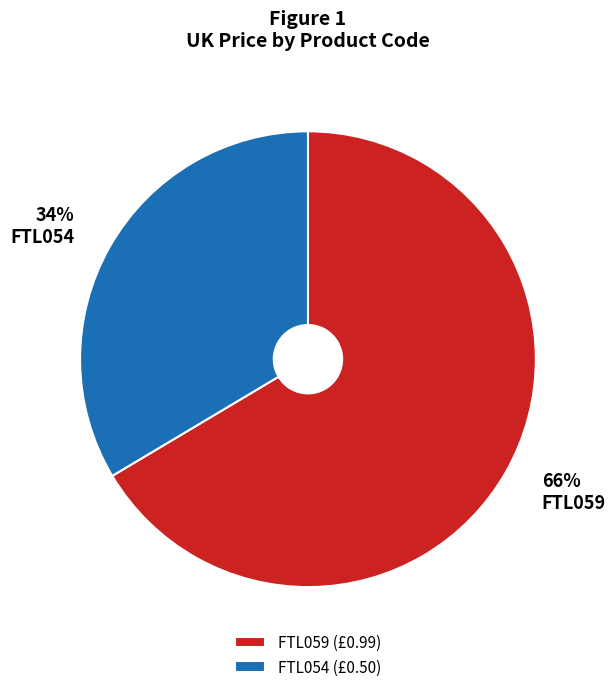

Is there any slice that represents more than half of the pie?

Yes